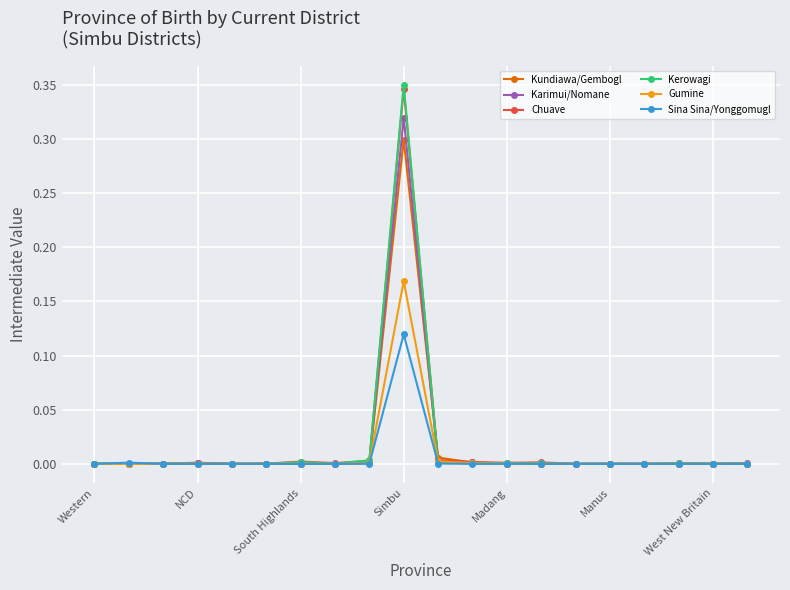

Which series has the widest spread of values?

Kerowagi